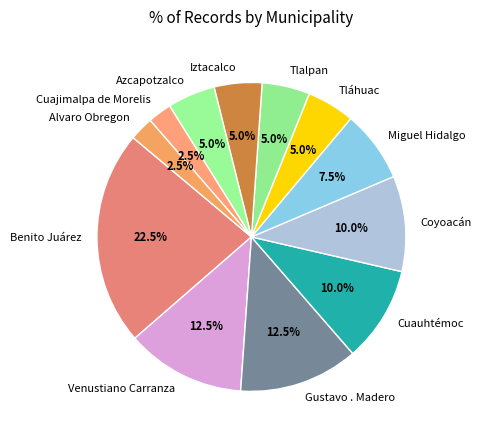

Does Azcapotzalco account for over 50% of the chart?

No